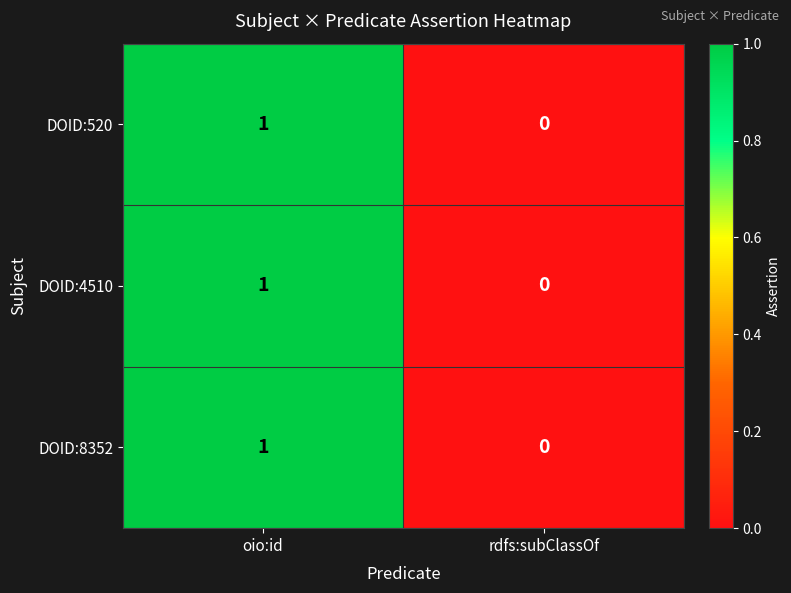

Reading left to right, list all the values displayed in this chart.

DOID:520: oio:id=1	rdfs:subClassOf=0
DOID:4510: oio:id=1	rdfs:subClassOf=0
DOID:8352: oio:id=1	rdfs:subClassOf=0